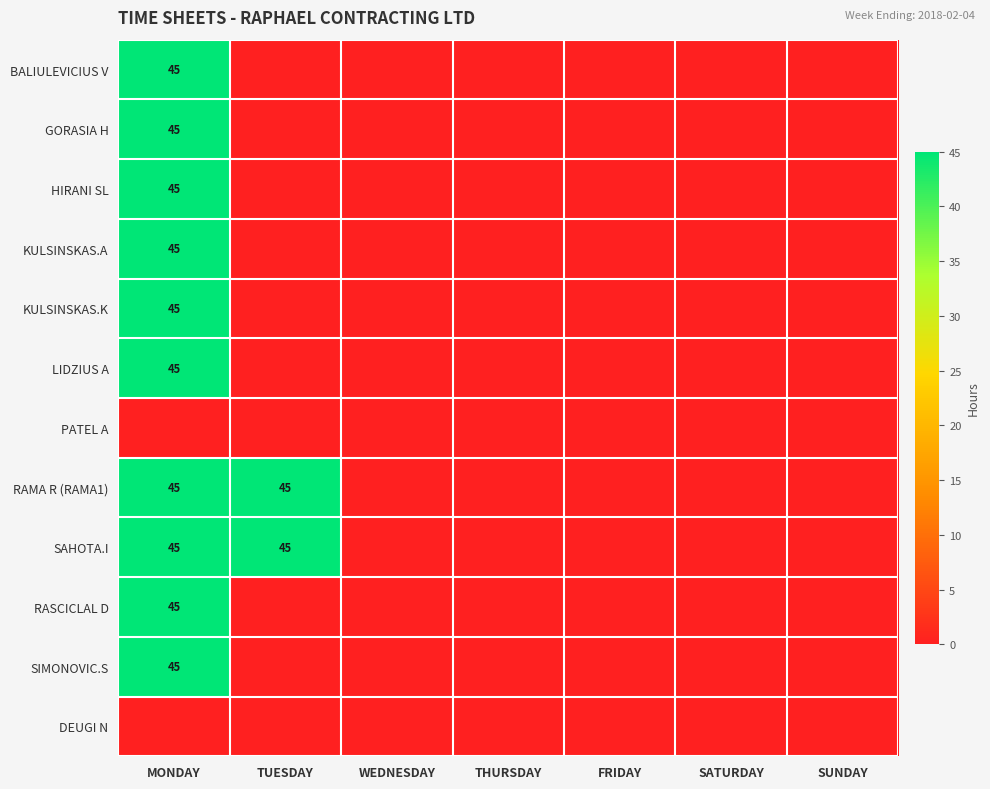

The LIDZIUS A series shows 31 at MONDAY. True or false?

False